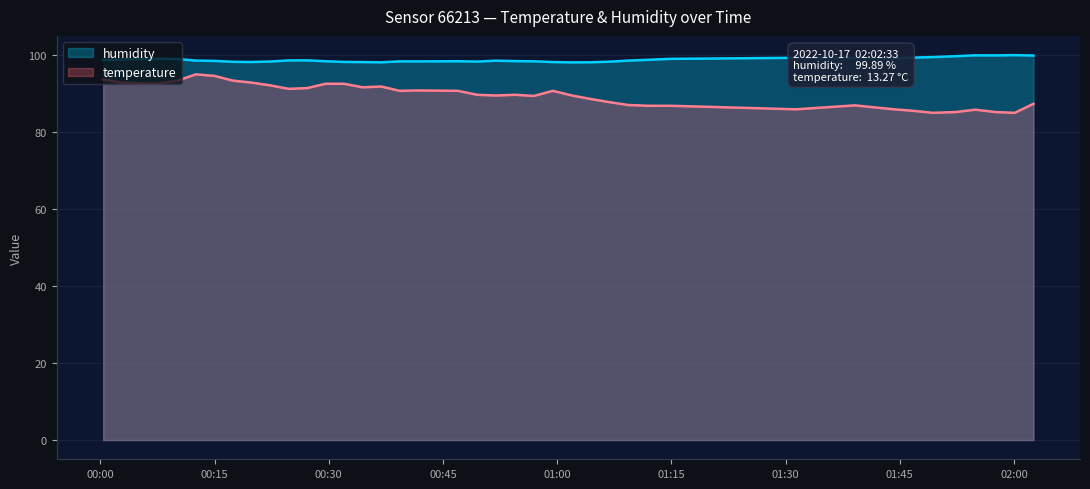

What is the sum of all temperature values?

3590.0